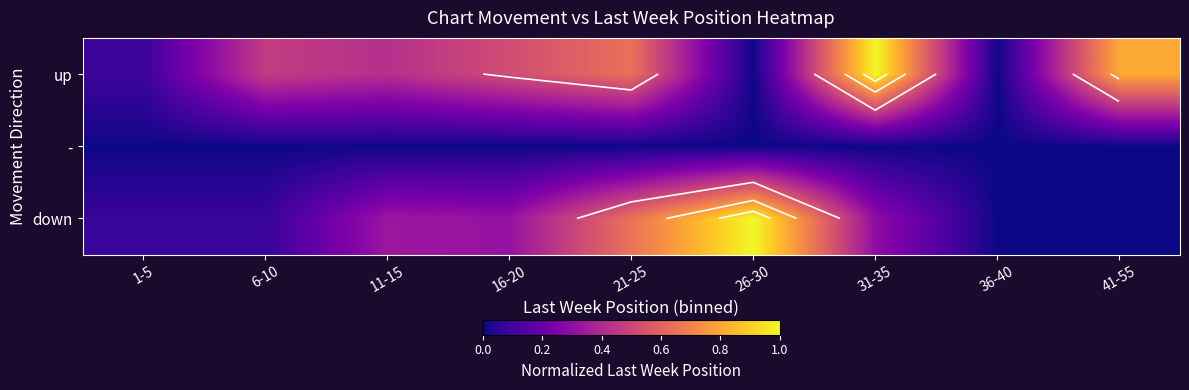

List the series in order of their overall mean, highest first.

up, down, -